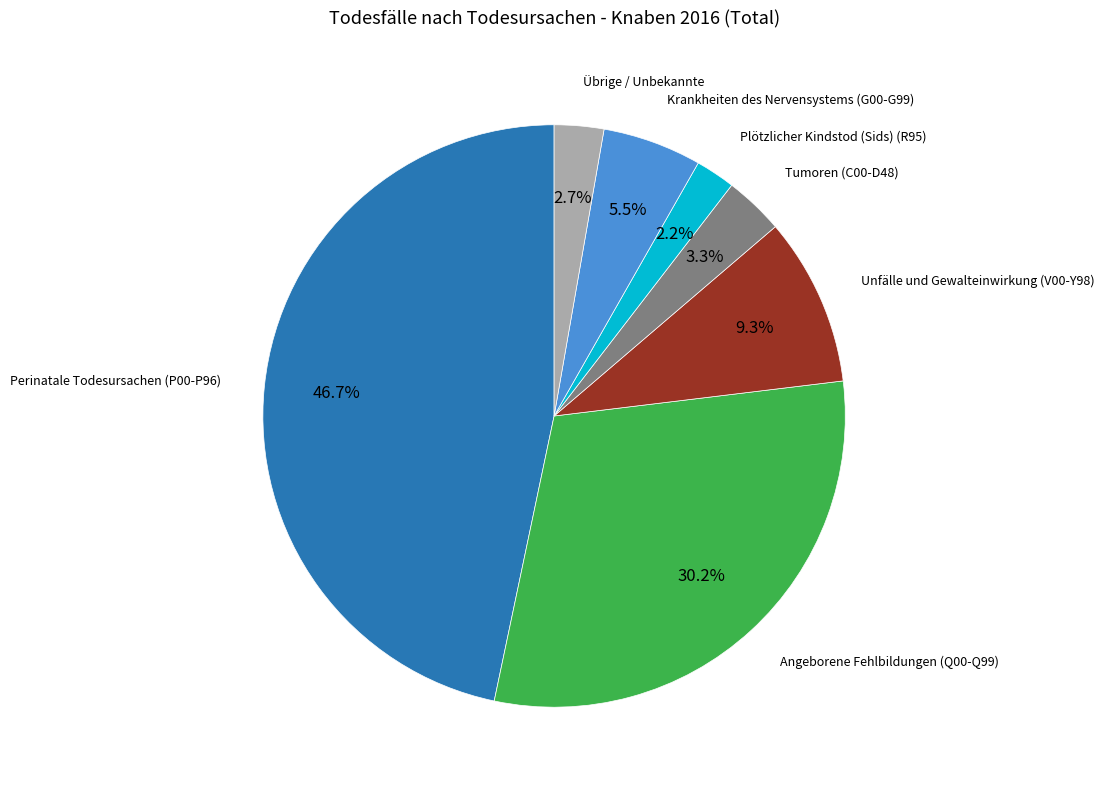

Is there a majority slice in this chart?

No